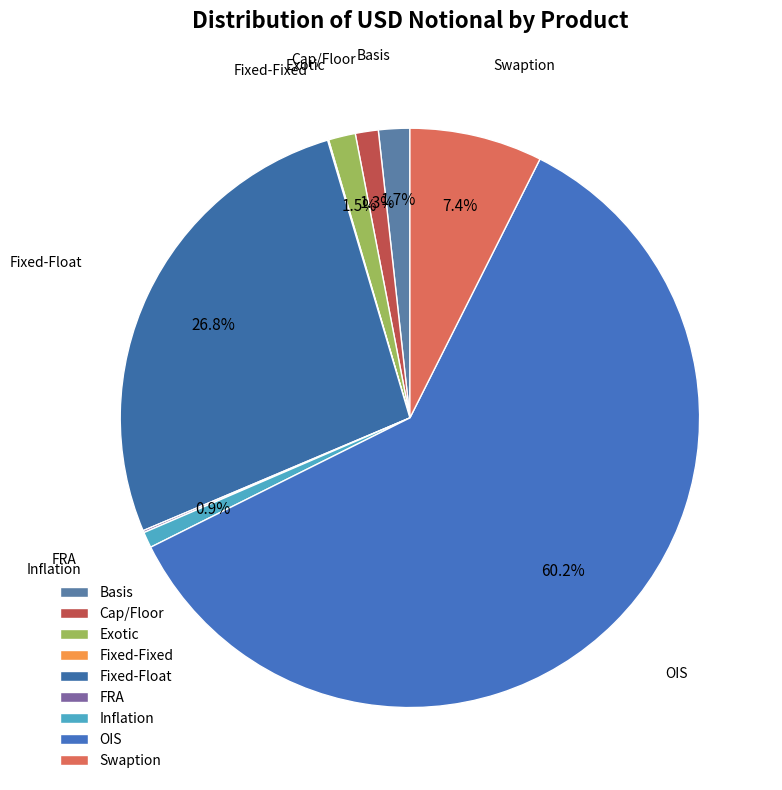

To the nearest percent, what is the combined percentage of Swaption and Basis?

9%